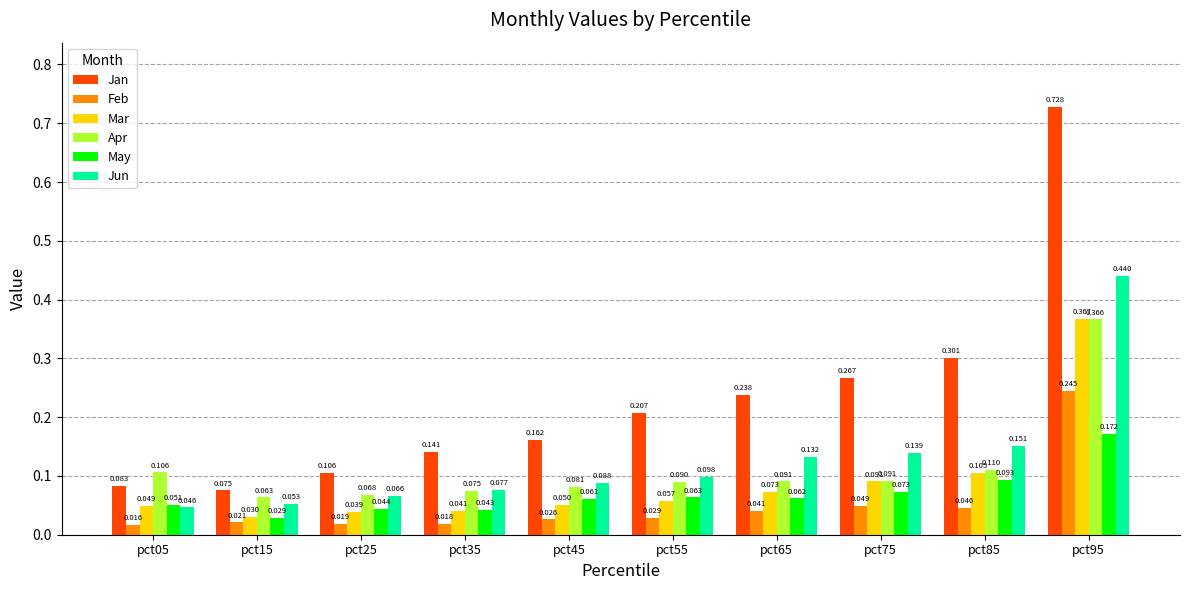

At which label does Apr reach its peak?

pct95